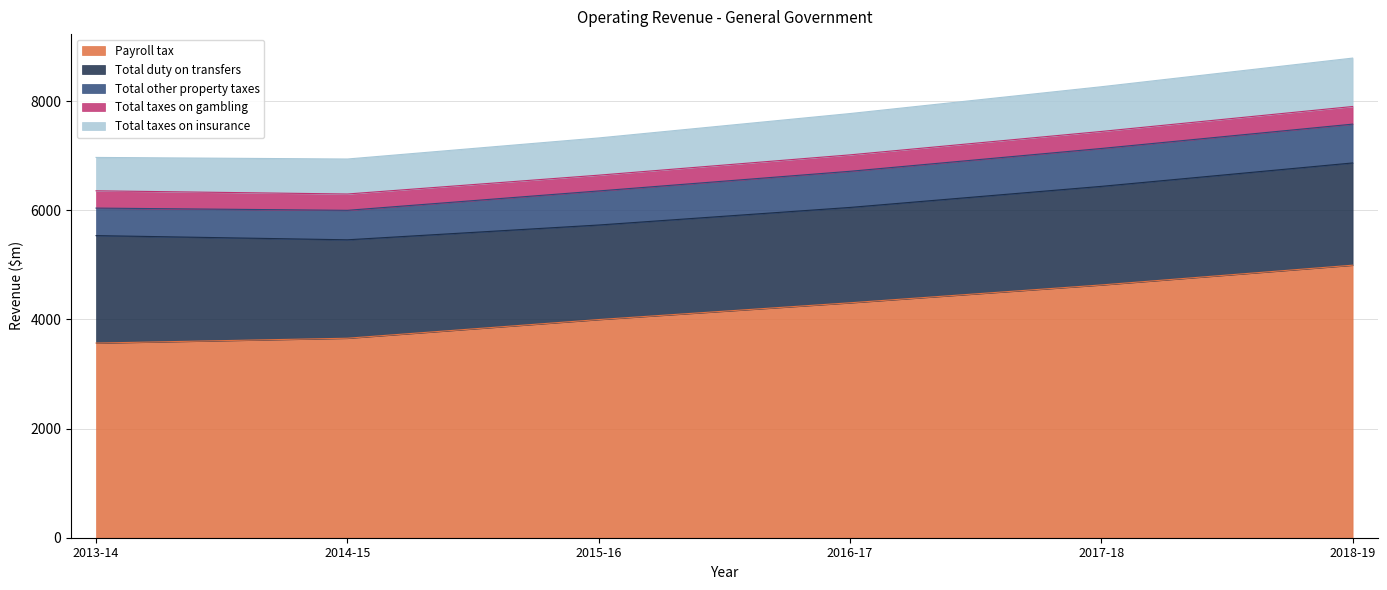

Rank the series at 2015-16 from lowest to highest value.

Total taxes on gambling, Total other property taxes, Total taxes on insurance, Total duty on transfers, Payroll tax